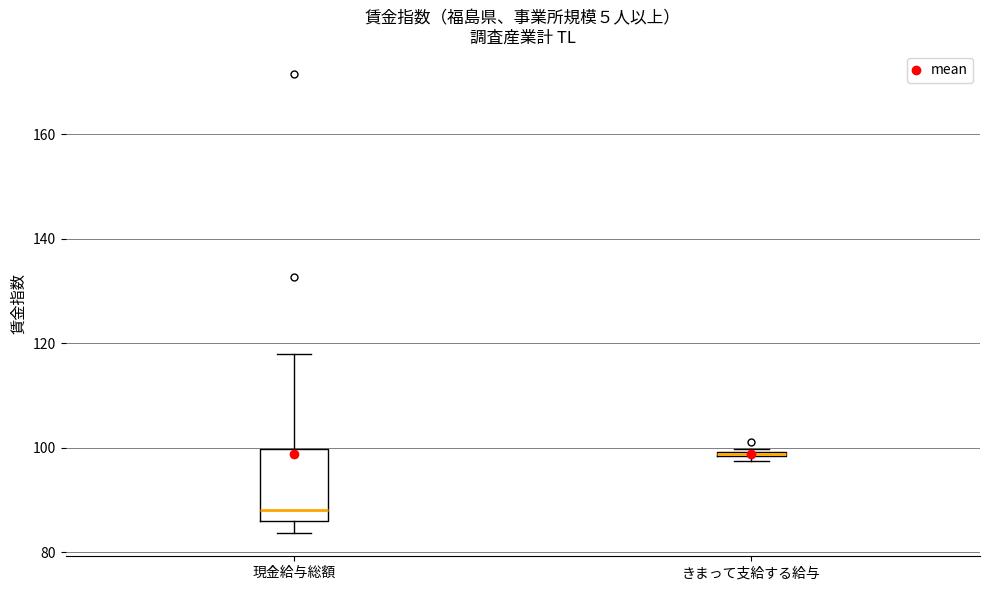

Comparing the boxes themselves (not the whiskers), which one is the tallest?

現金給与総額